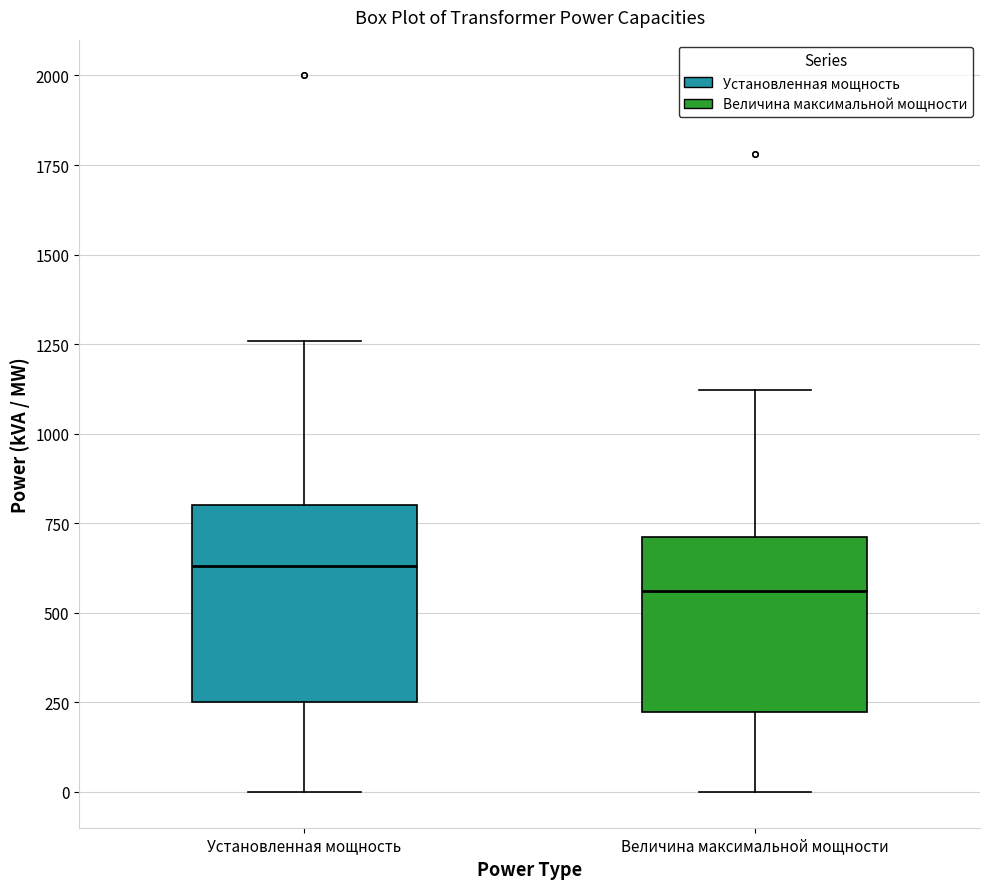

Which box's median line is the highest?

Установленная мощность